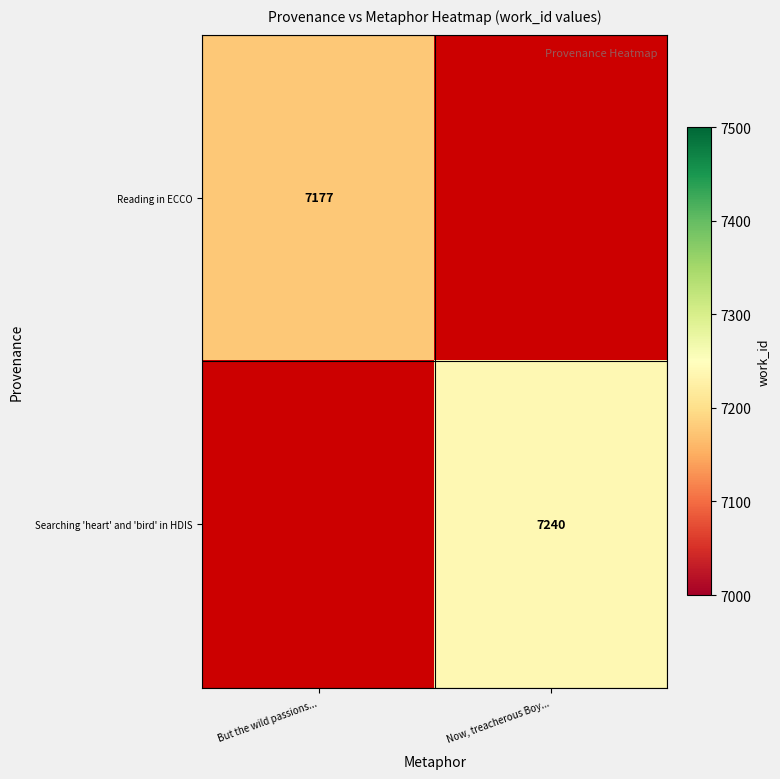

How many categories are shown in the chart?

2